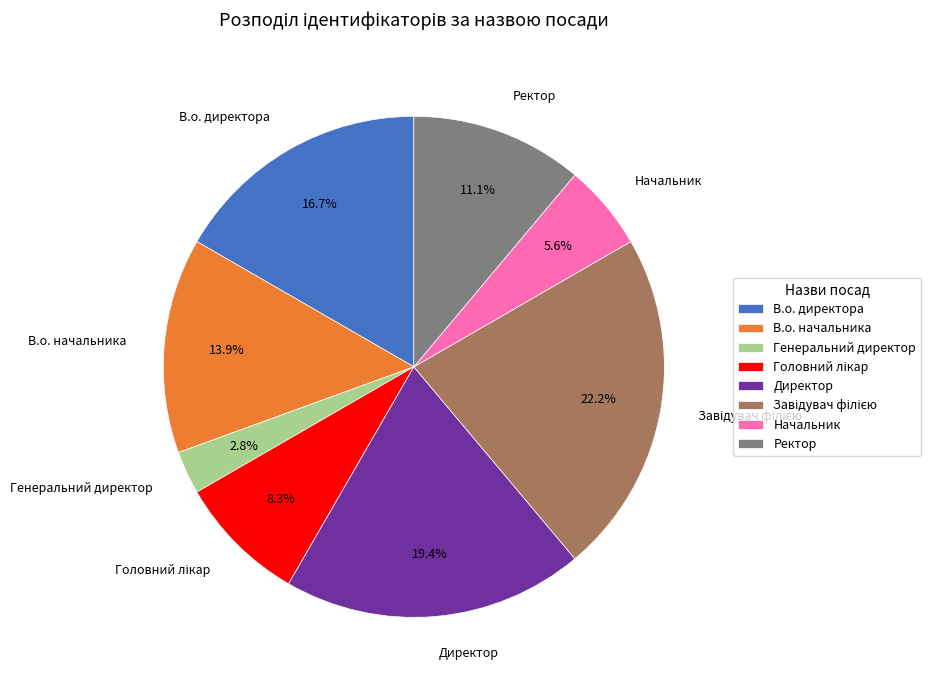

Approximately how many times larger is the value at Генеральний директор compared to В.о. начальника?

0.2